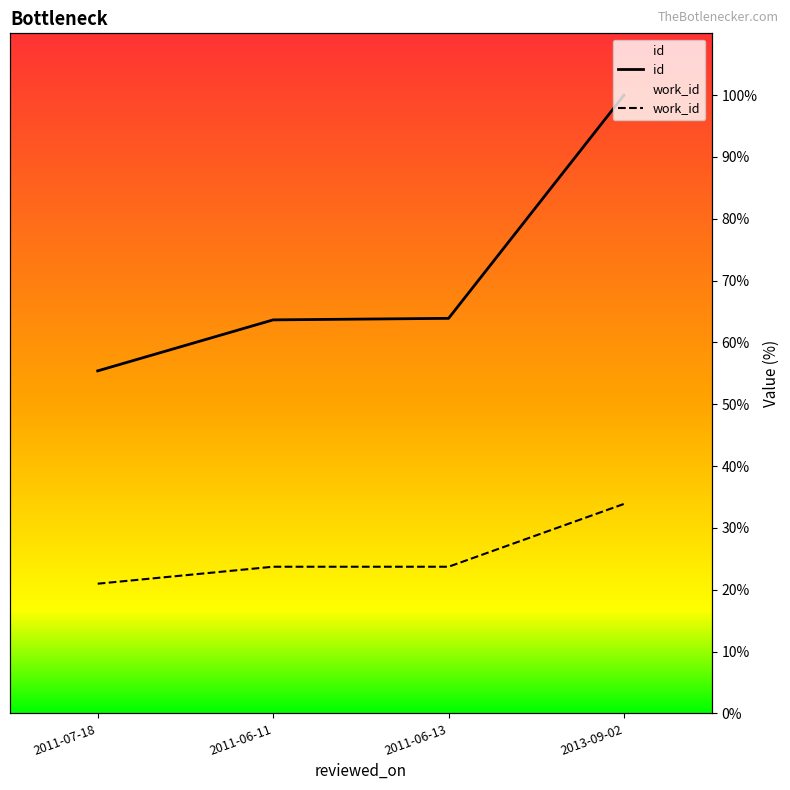

Which label corresponds to the smallest value in the chart?

2011-07-18